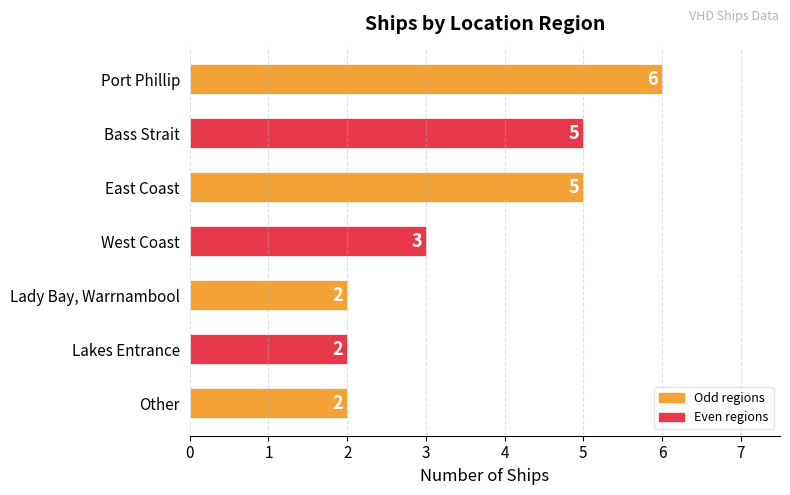

Count the number of data series in this chart.

1